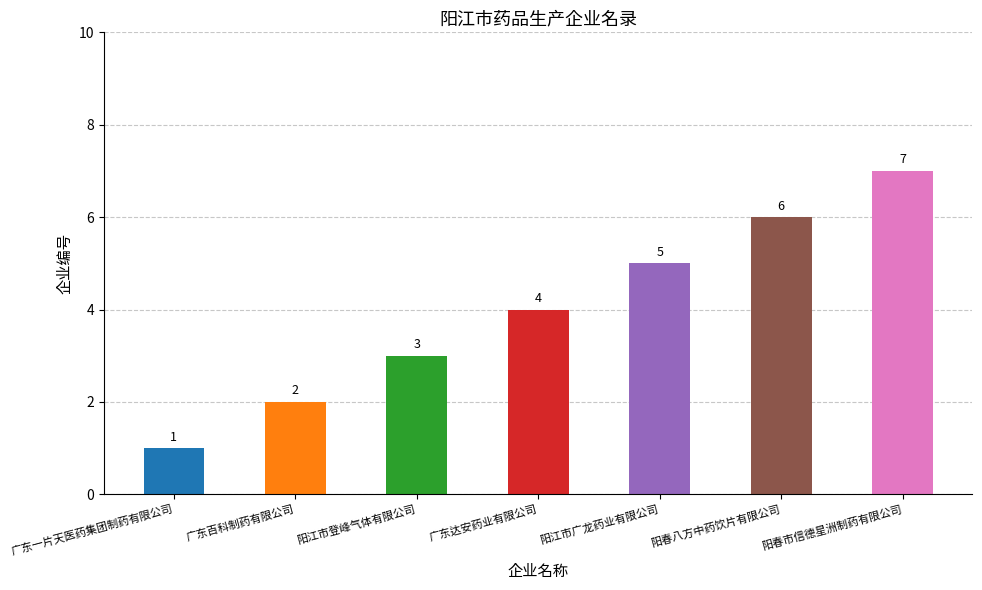

Is it true that the value at 阳春八方中药饮片有限公司 is 2?

False